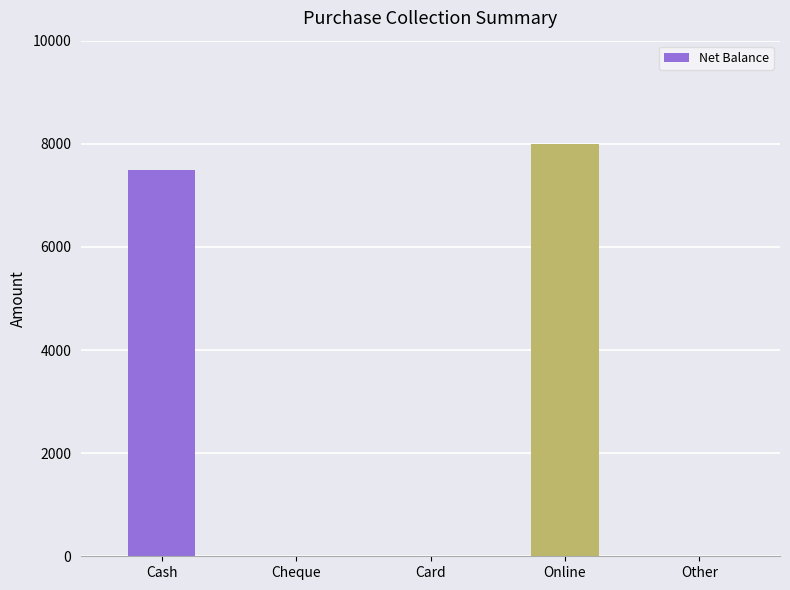

Where is the data nearest to the value 4000?

Cash